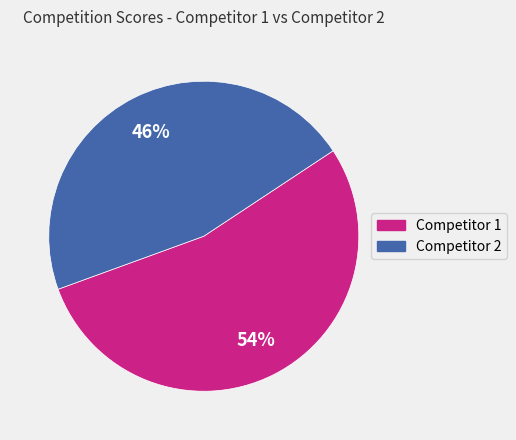

Is there a majority slice in this chart?

Yes